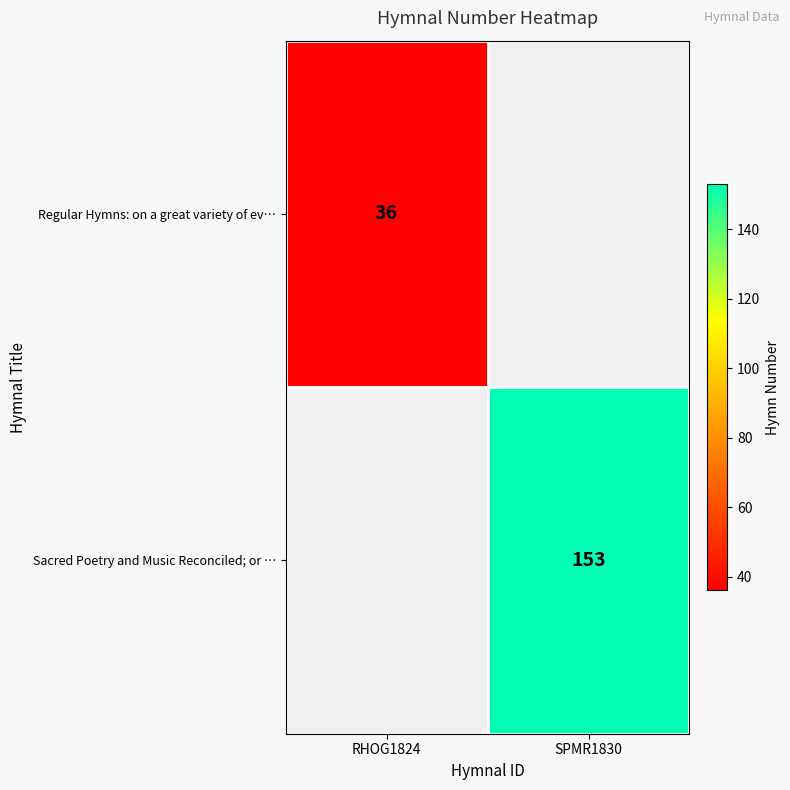

Is it true that Regular Hymns: on a great variety of ev… equals 36 at RHOG1824?

True